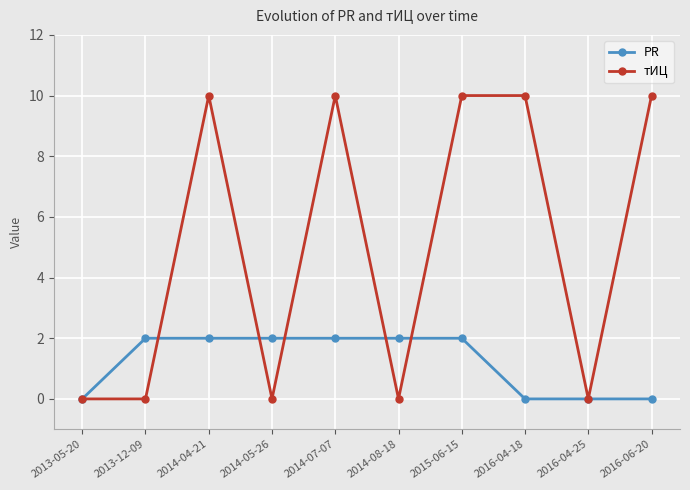

Does the chart have visible grid lines?

Yes